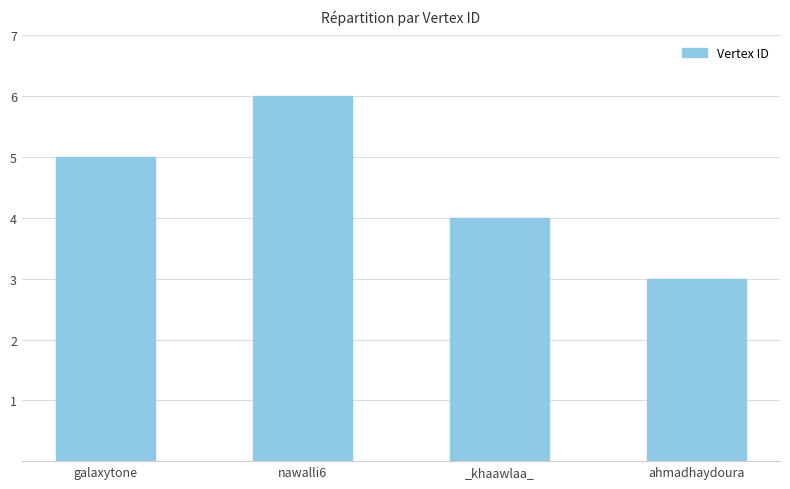

What is the maximum value shown in the chart?

6